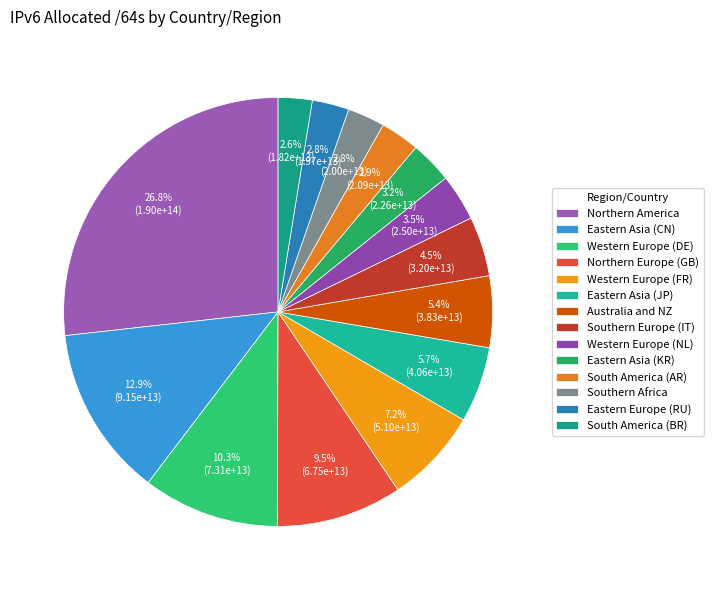

Is Western Europe (DE) the majority of the pie?

No